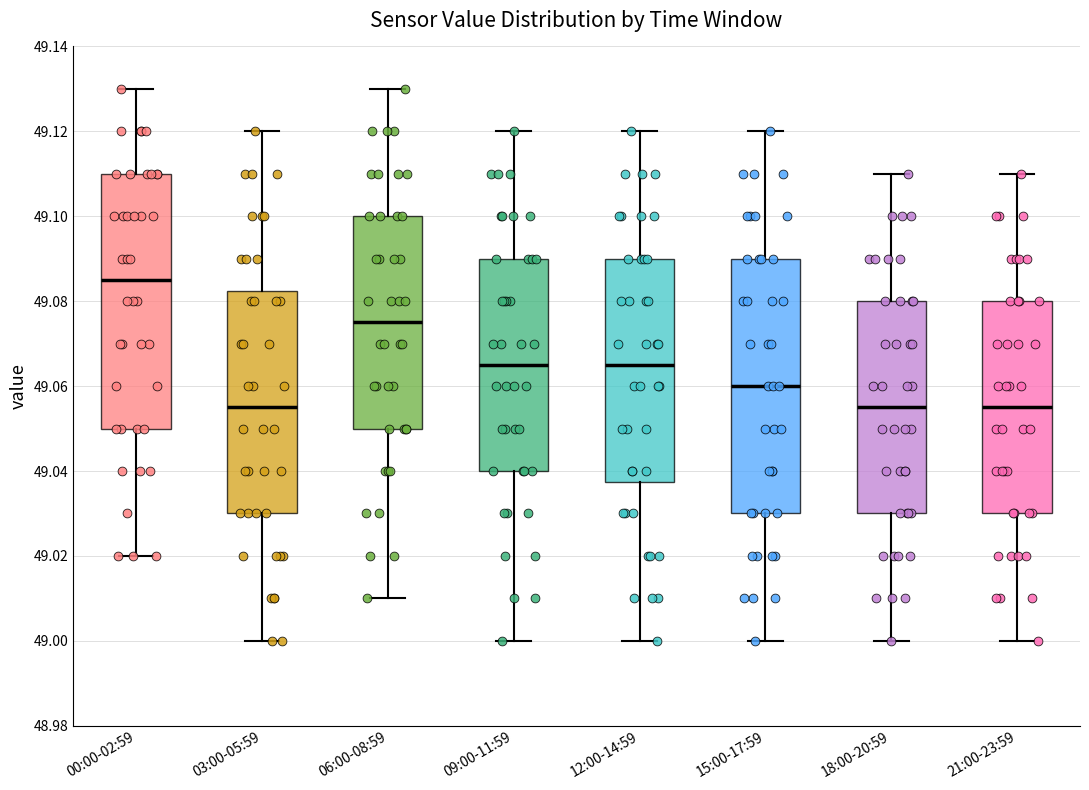

Which box's median line is the highest?

00:00-02:59